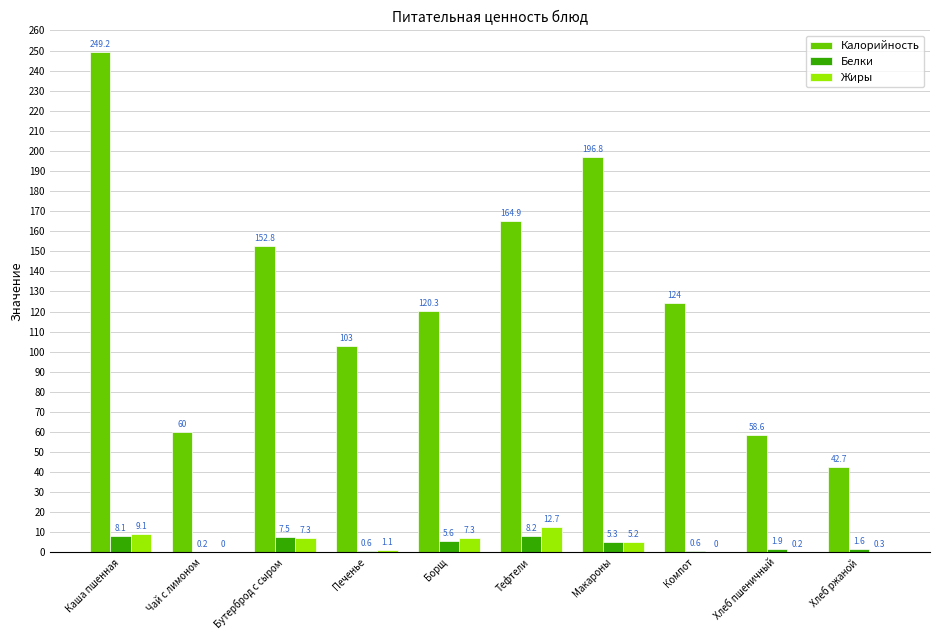

Is the value of Белки at Хлеб пшеничный greater than the value of Жиры at Борщ?

No